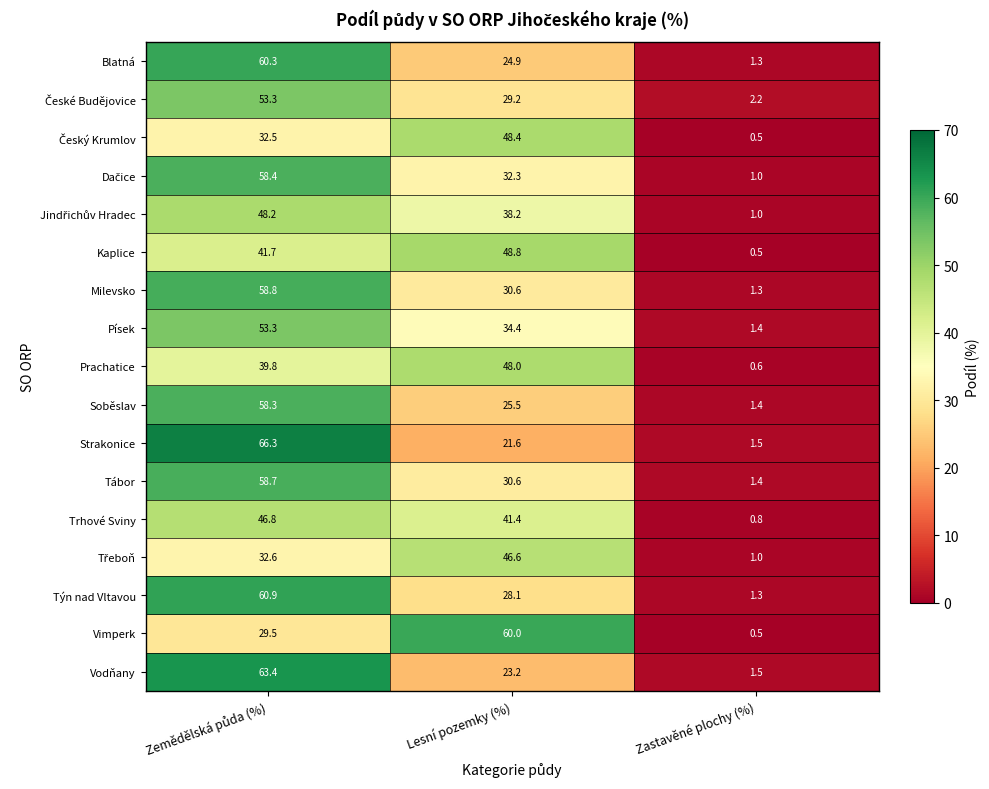

Which series has the largest range (max minus min)?

Strakonice